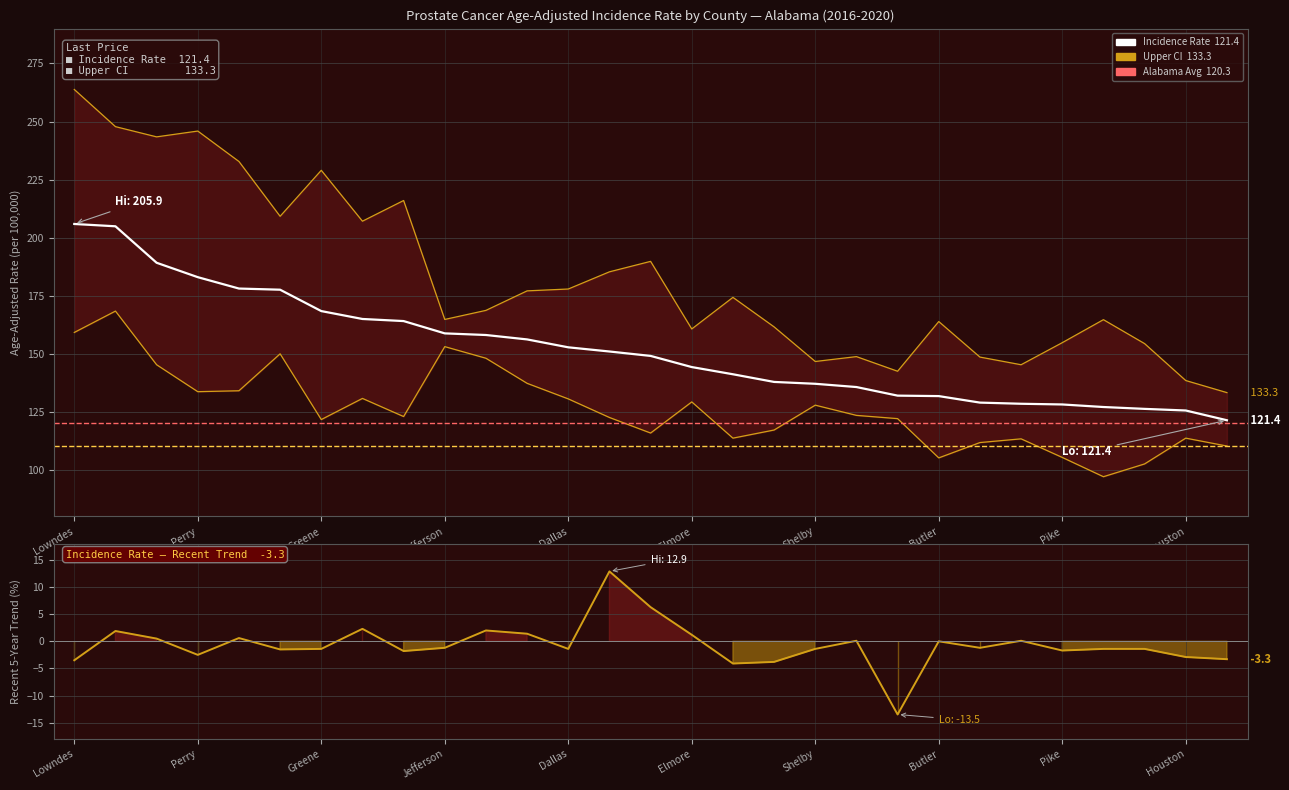

The value of Recent 5-Year Trend at Morgan is -3.3. True or false?

True